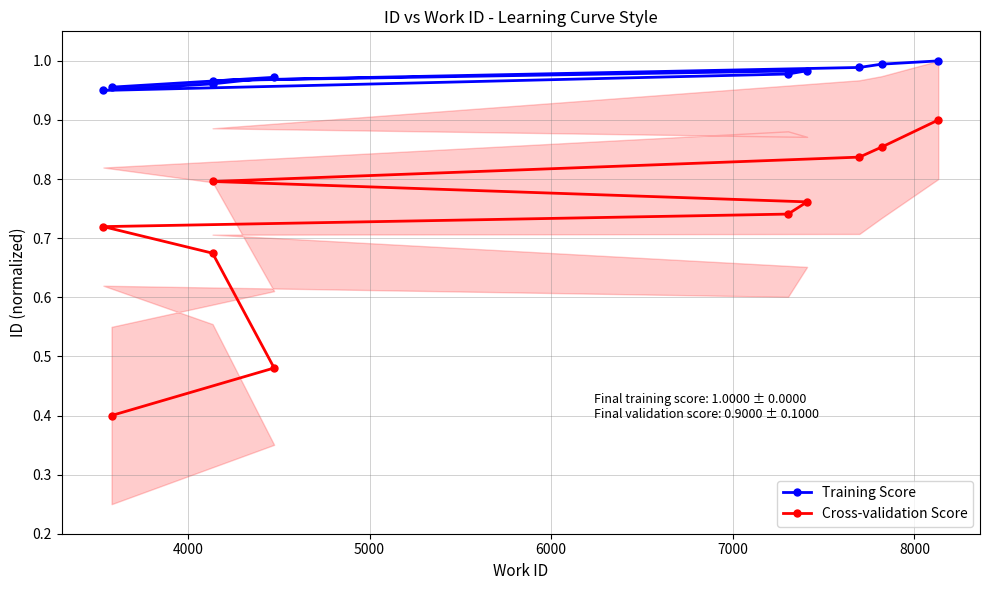

Does the chart display data point markers on the line(s)?

Yes